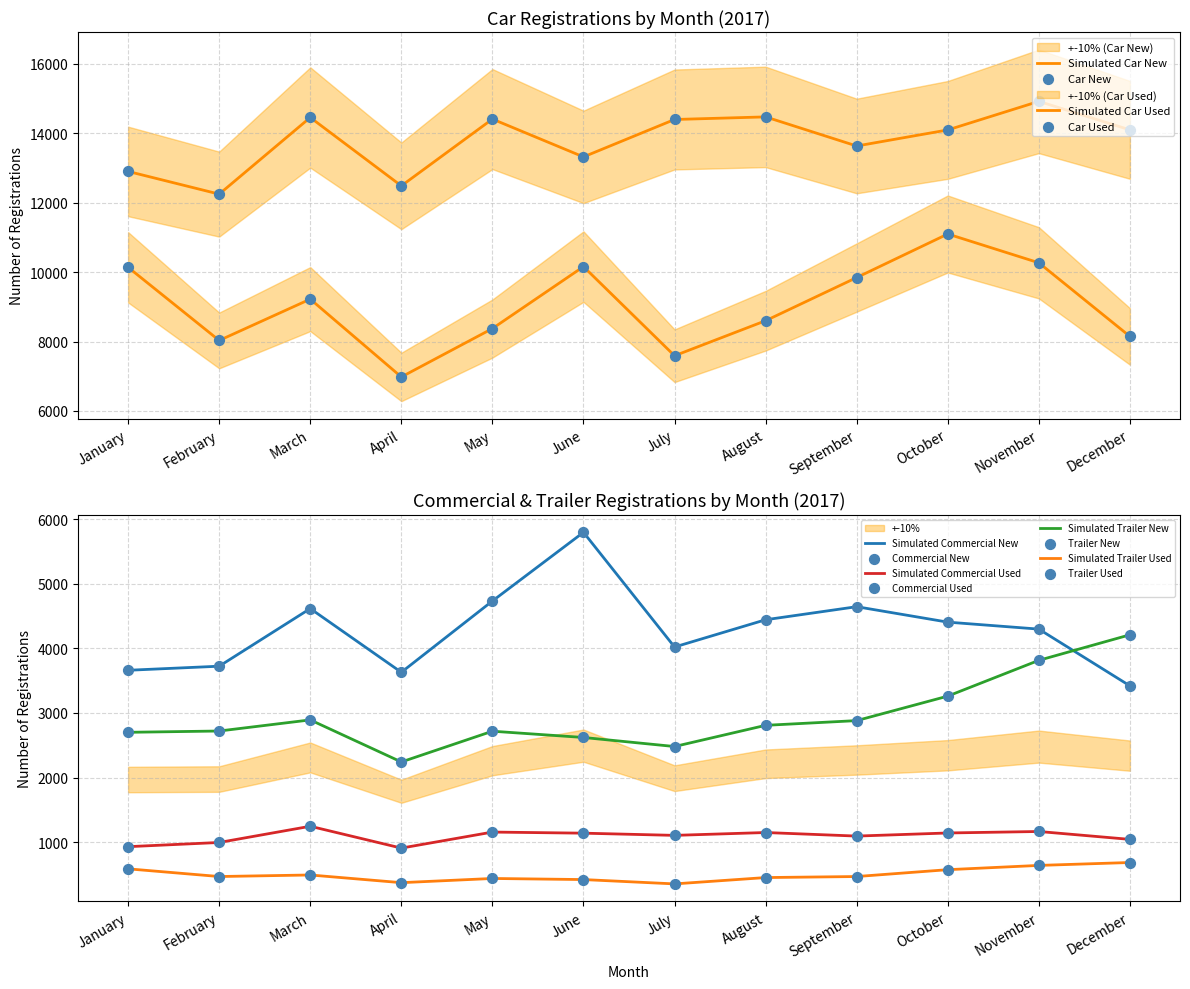

Which series has the largest Y range (max minus min)?

Car New